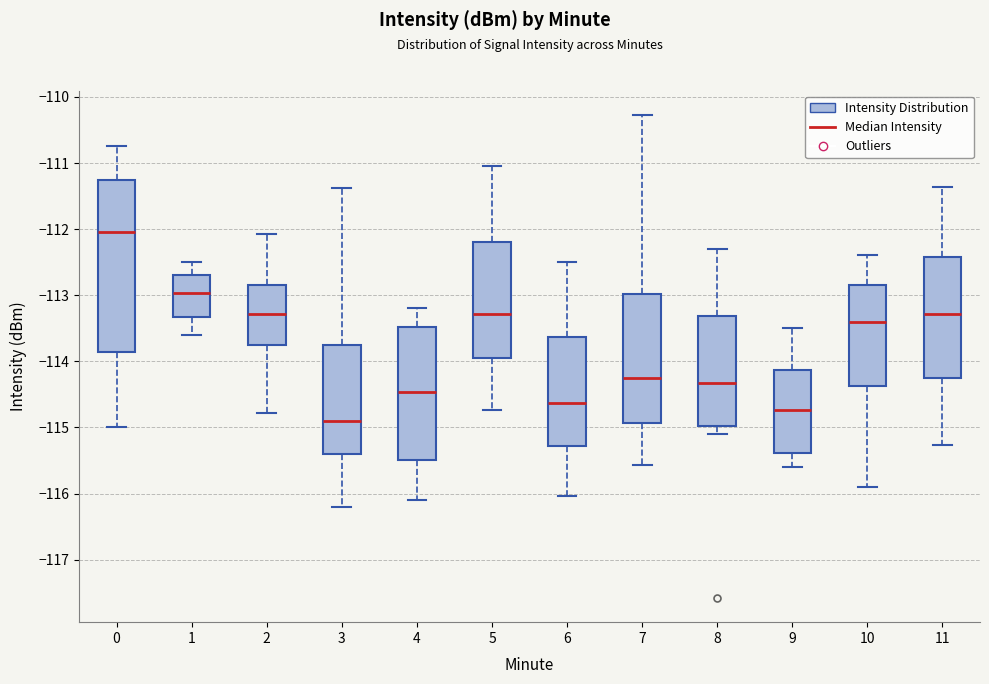

Reading left to right, read every box against the y-axis: the position of its median line, the range the box covers, and the ends of its whiskers. The values are not printed on the chart, so give them approximately, as read against the axis.

0: median -112.0, box -113.9 to -111.3, whiskers -115.0 to -110.7
1: median -113.0, box -113.3 to -112.7, whiskers -113.6 to -112.5
2: median -113.3, box -113.7 to -112.8, whiskers -114.8 to -112.1
3: median -114.9, box -115.4 to -113.8, whiskers -116.2 to -111.4
4: median -114.5, box -115.5 to -113.5, whiskers -116.1 to -113.2
5: median -113.3, box -113.9 to -112.2, whiskers -114.7 to -111.0
6: median -114.6, box -115.3 to -113.6, whiskers -116.0 to -112.5
7: median -114.2, box -114.9 to -113.0, whiskers -115.6 to -110.3
8: median -114.3, box -115.0 to -113.3, whiskers -115.1 to -112.3
9: median -114.7, box -115.4 to -114.1, whiskers -115.6 to -113.5
10: median -113.4, box -114.4 to -112.8, whiskers -115.9 to -112.4
11: median -113.3, box -114.2 to -112.4, whiskers -115.3 to -111.4